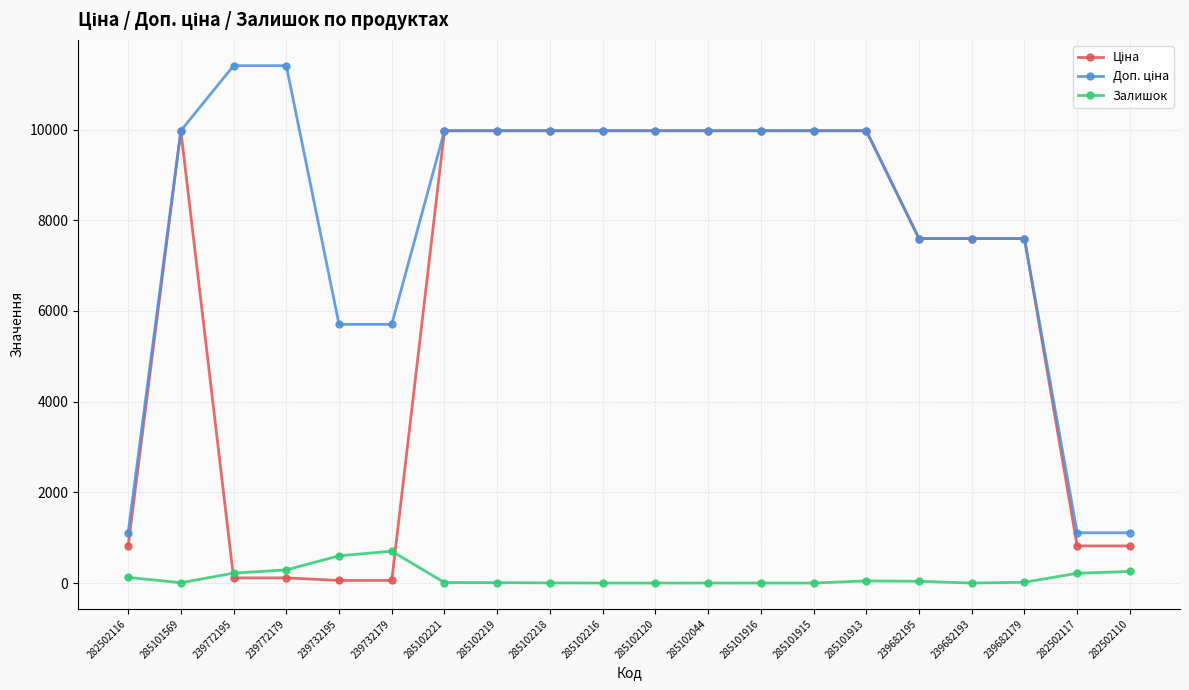

The Залишок series shows 9.0 at 285102219. True or false?

True